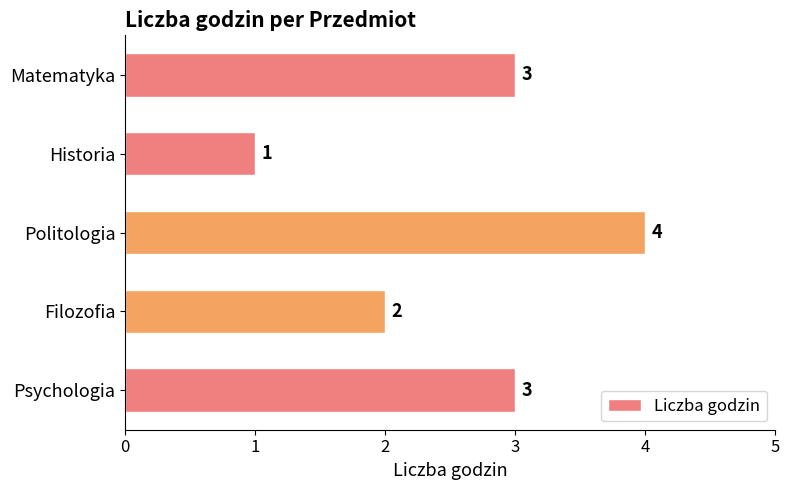

The chart shows a value of 2 at Historia. True or false?

False